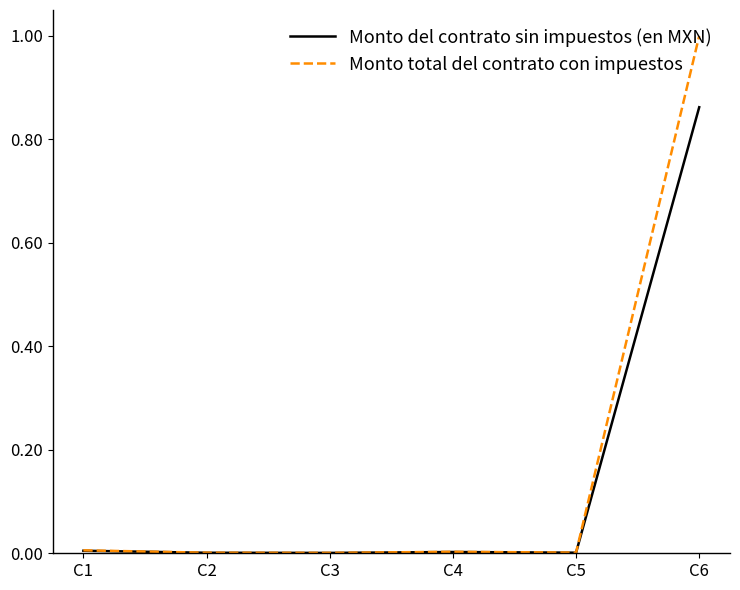

Which series has the widest spread of values?

Monto total del contrato con impuestos